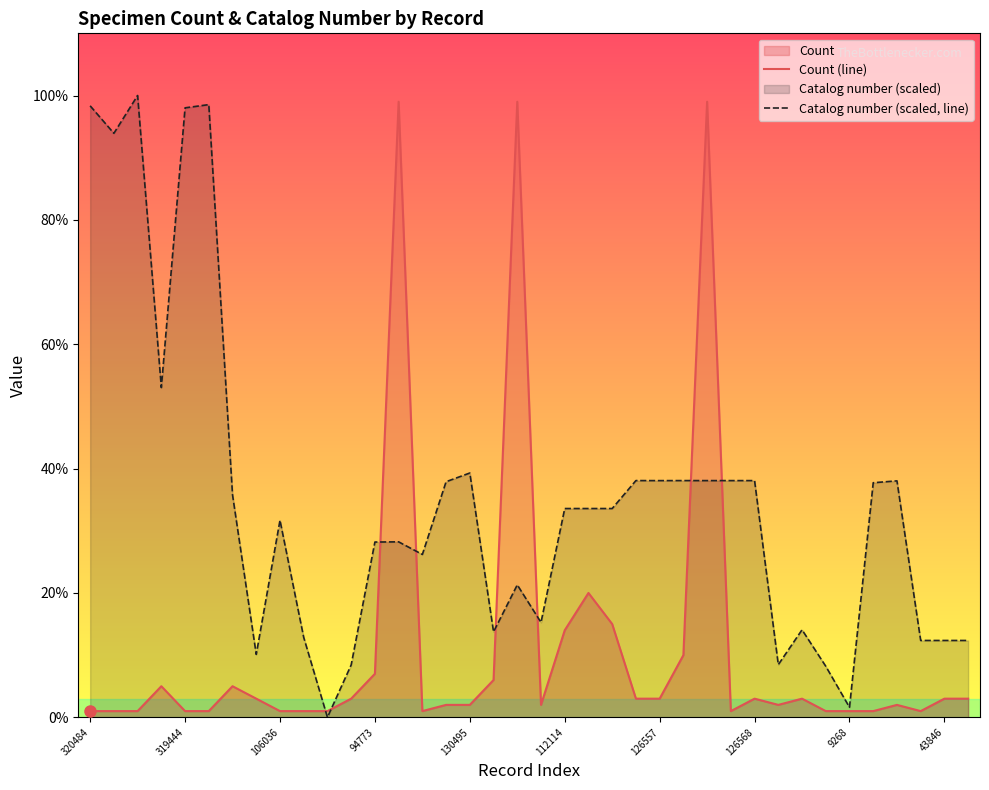

Is it true that Catalog number (scaled, line) equals 55.0 at 26?

False